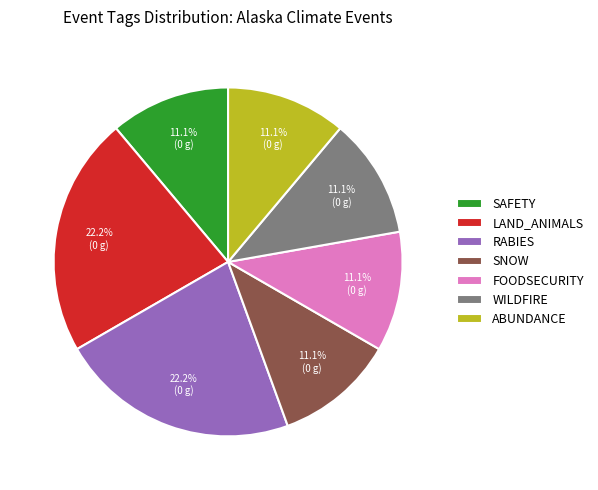

The SNOW slice represents 1% of the pie. True or false?

False